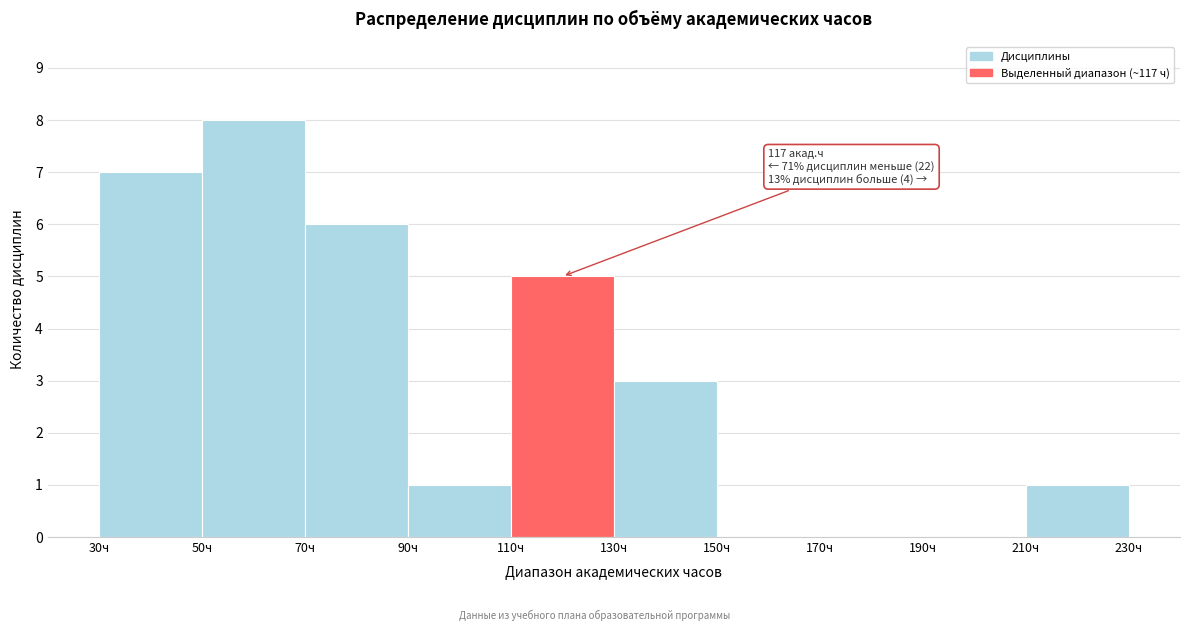

Which range on the x-axis has the tallest bar?

50 to 70